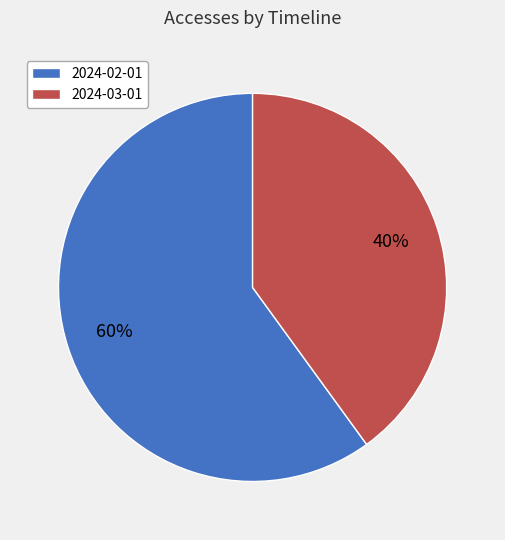

To the nearest percent, what is the difference between the 2024-02-01 and 2024-03-01 slice percentages?

20%